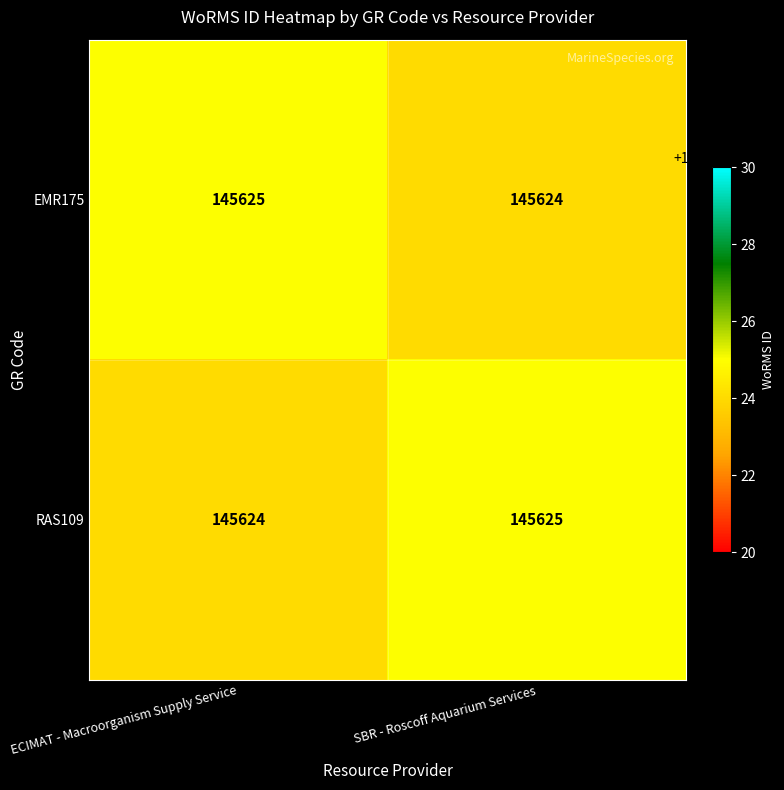

True or false: RAS109 has a value of 145625 at SBR - Roscoff Aquarium Services.

True